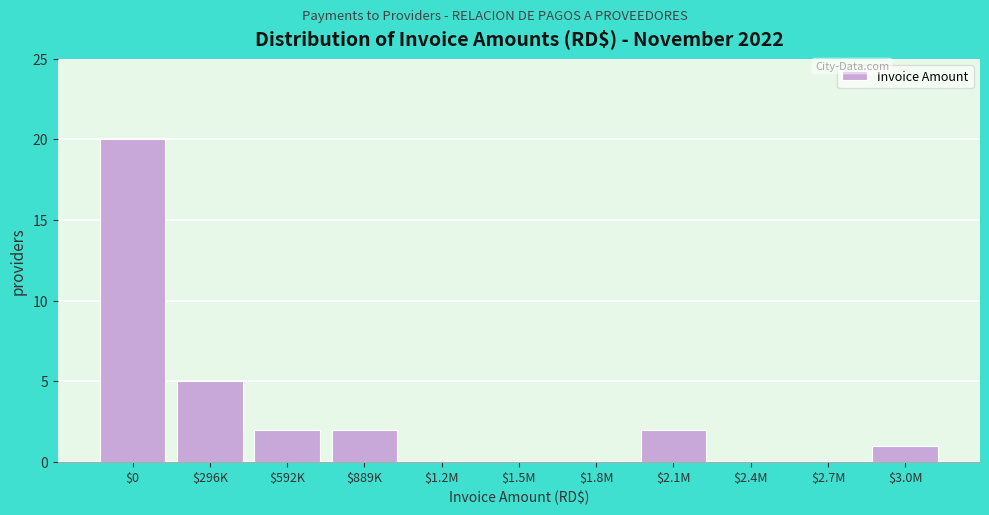

Is it true that the value at $0 is 34?

False